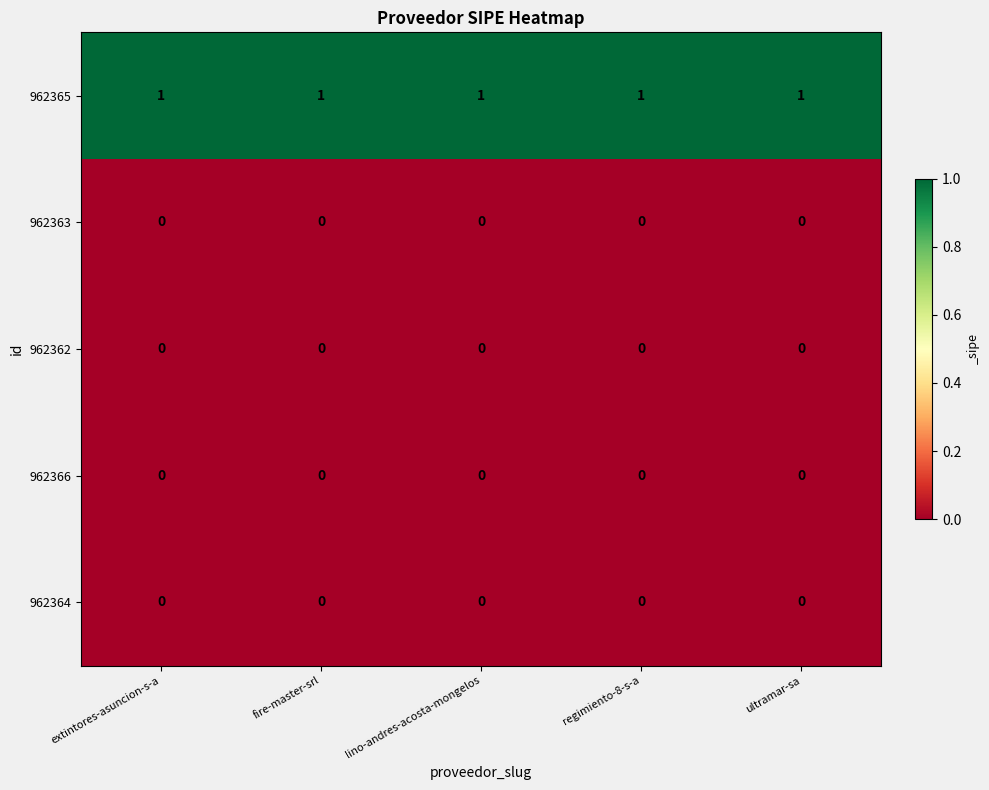

True or false: 962366 has a value of 0 at regimiento-8-s-a.

True